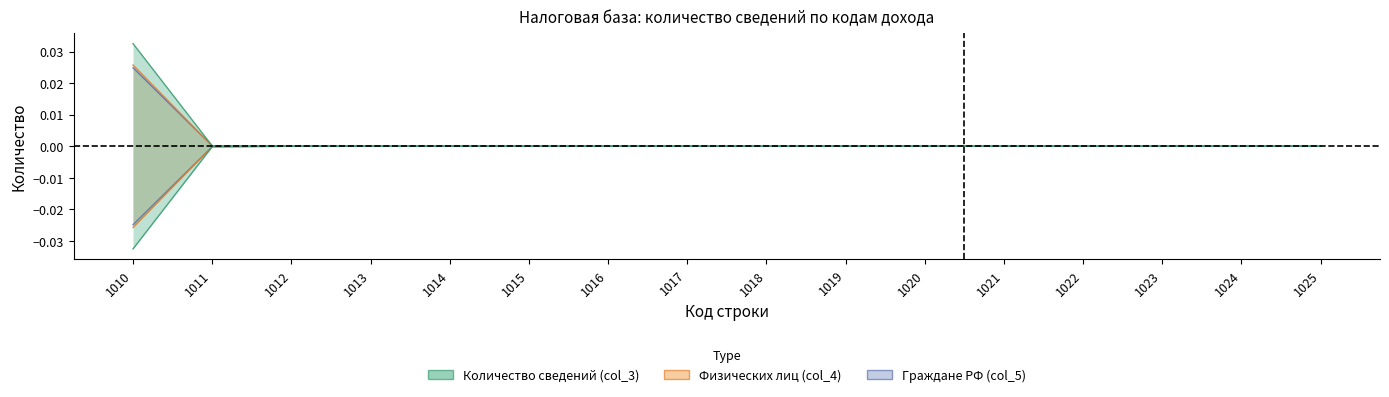

At which category is the sum across all series the highest?

1010